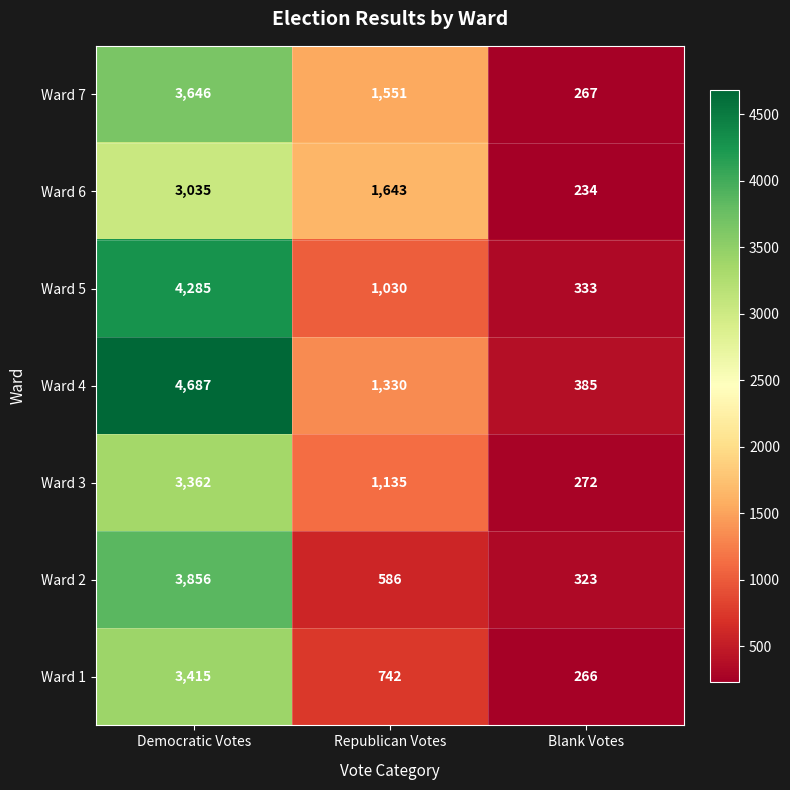

Reading left to right, transcribe all the data shown in this chart.

Ward 7: 3646	1551	267
Ward 6: 3035	1643	234
Ward 5: 4285	1030	333
Ward 4: 4687	1330	385
Ward 3: 3362	1135	272
Ward 2: 3856	586	323
Ward 1: 3415	742	266